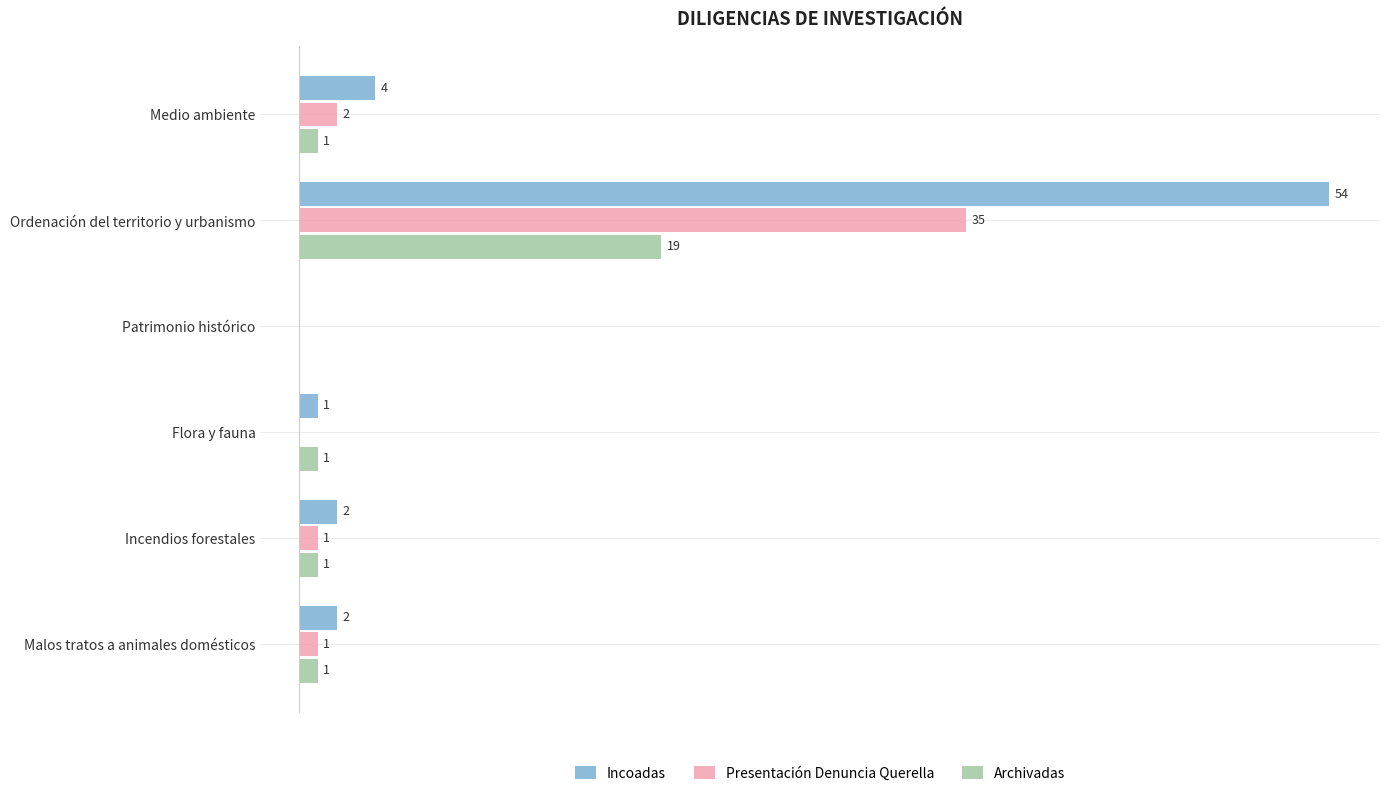

Which series changed the most between Patrimonio histórico and Malos tratos a animales domésticos?

Incoadas